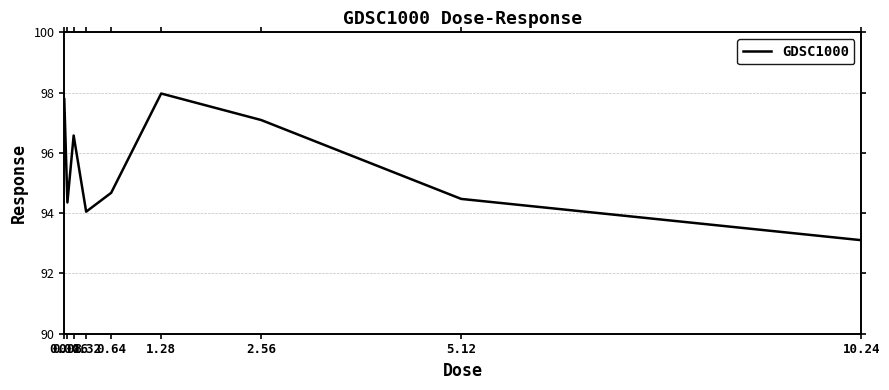

What is the sum of all values?

860.1